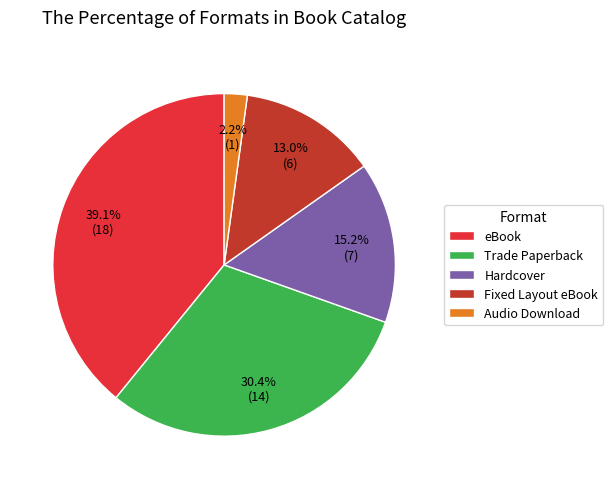

What percentage is the Fixed Layout eBook slice, to the nearest percent?

13%